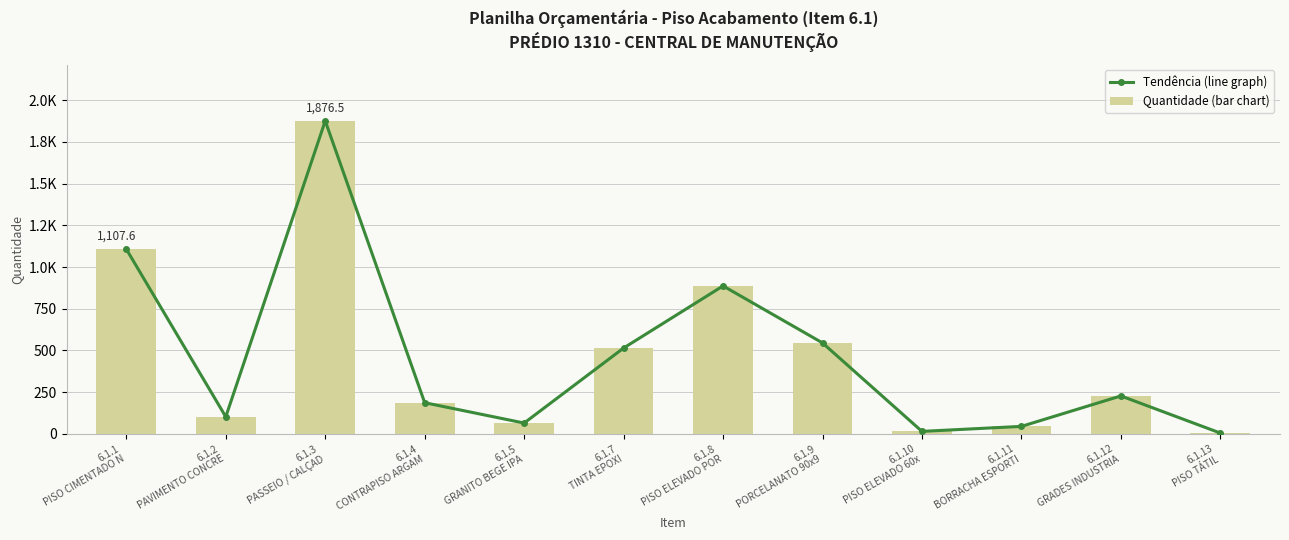

What is the sum of all Quantidade (bar chart) values?

5578.1